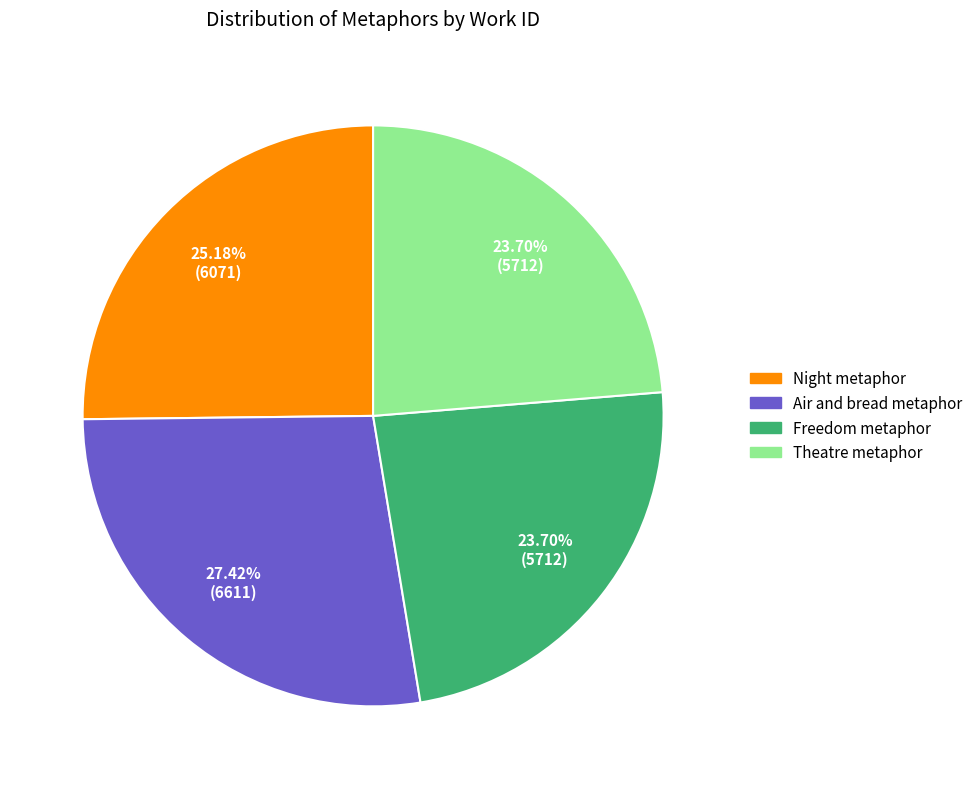

How many slices are in this pie chart?

4